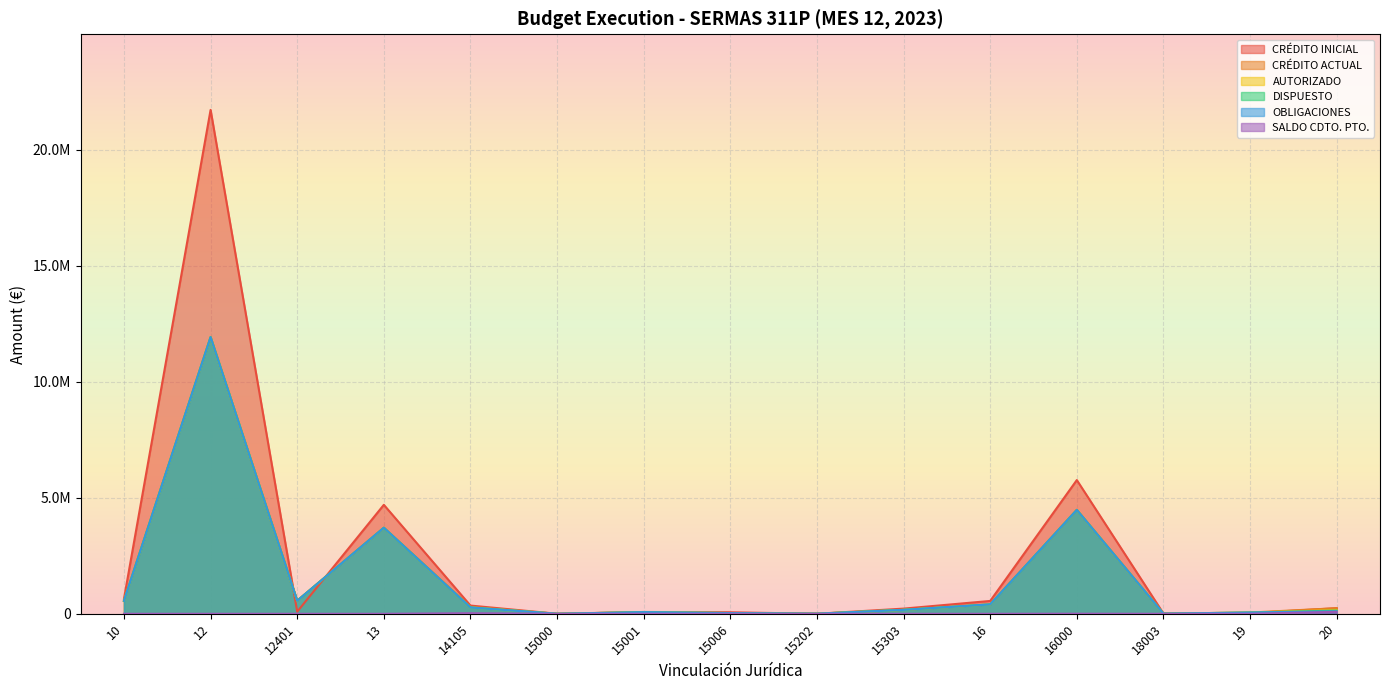

What position from the right is 12401?

13